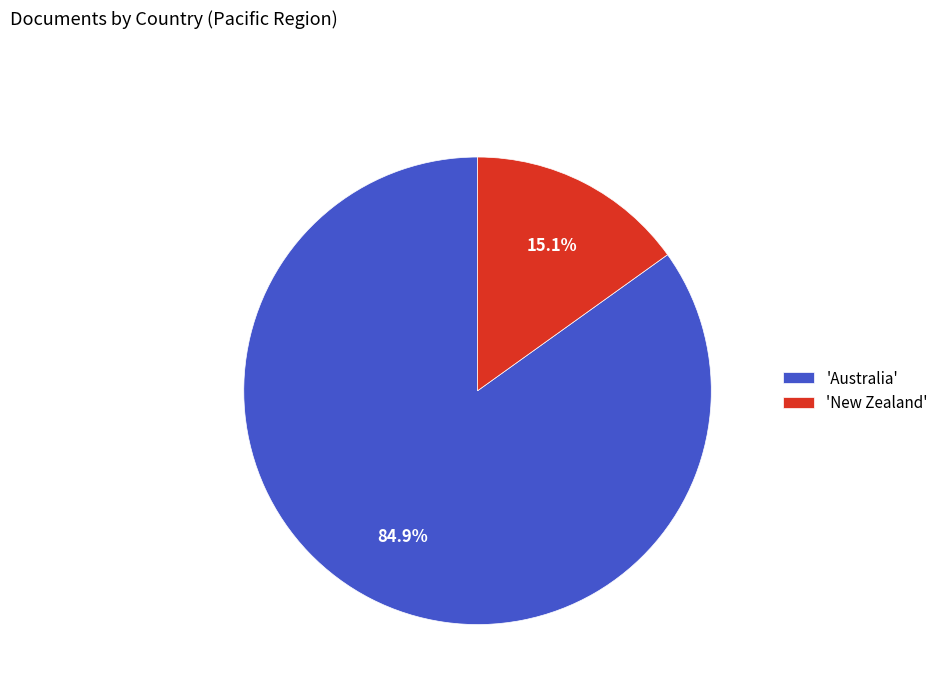

What is the largest slice in the pie chart?

'Australia'